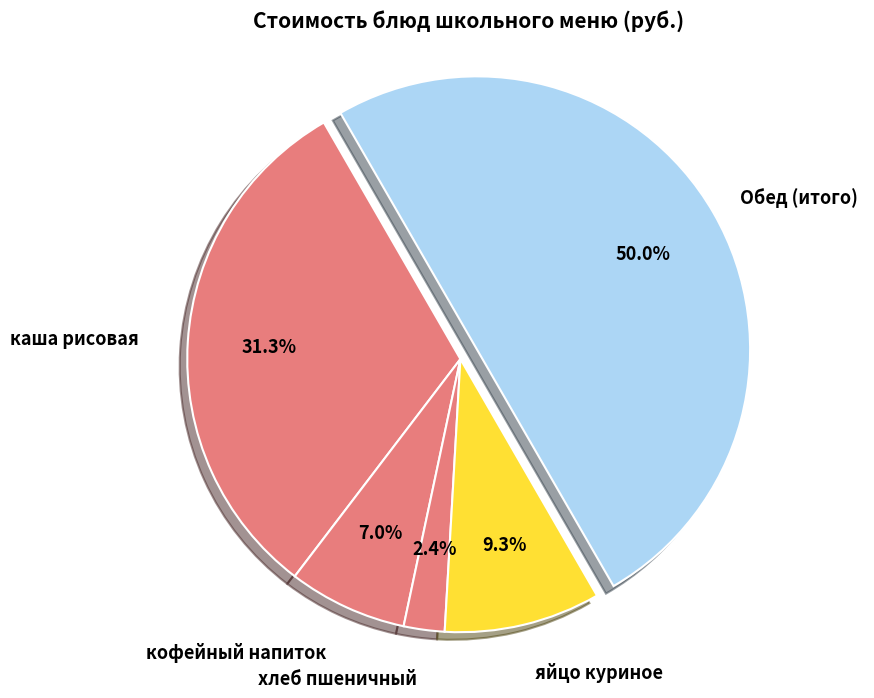

Count the number of slices in the pie.

5